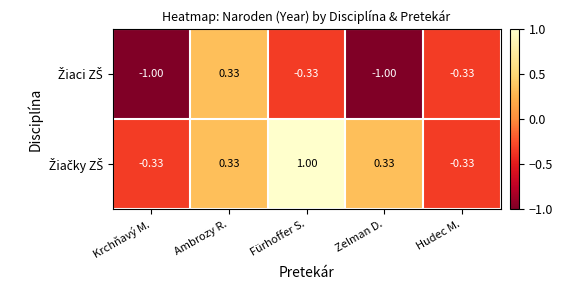

How many distinct data groups are displayed?

2